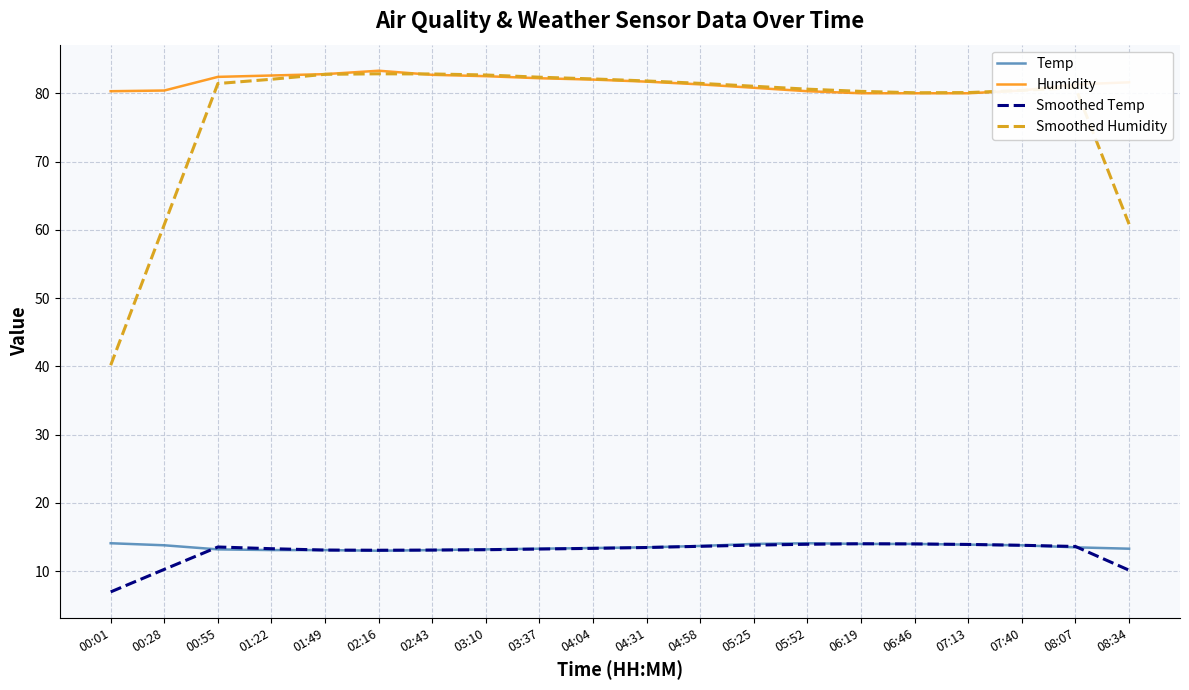

What is the difference between the highest and lowest values at 07:13?

66.2